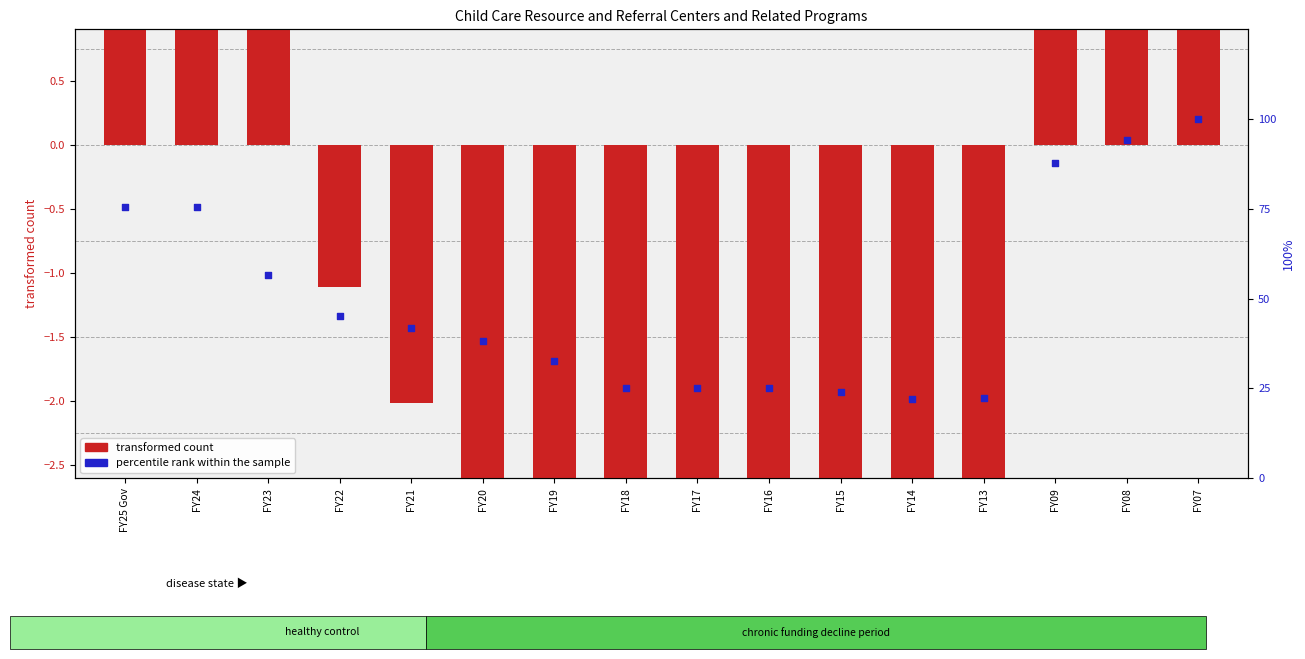

Is the value of percentile rank within the sample at FY21 greater than the value of transformed count at FY23?

Yes